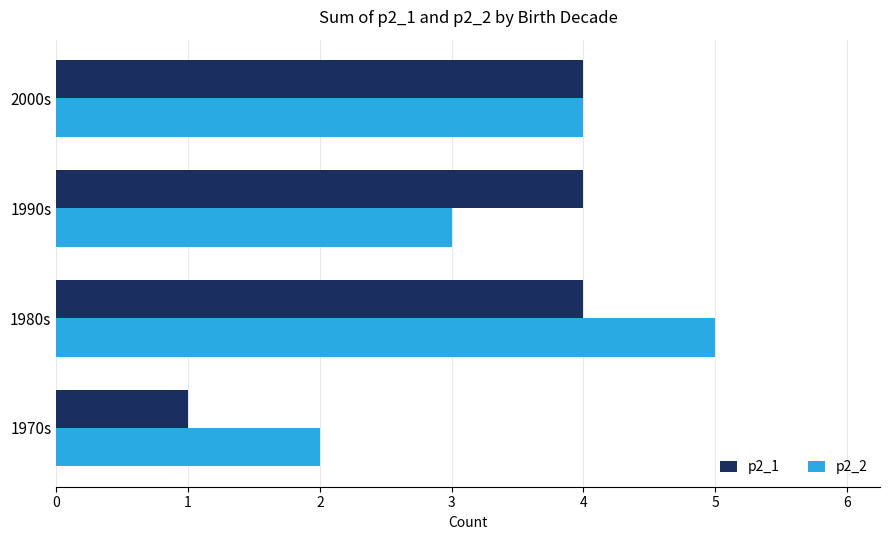

At which label does p2_2 reach its peak?

1980s